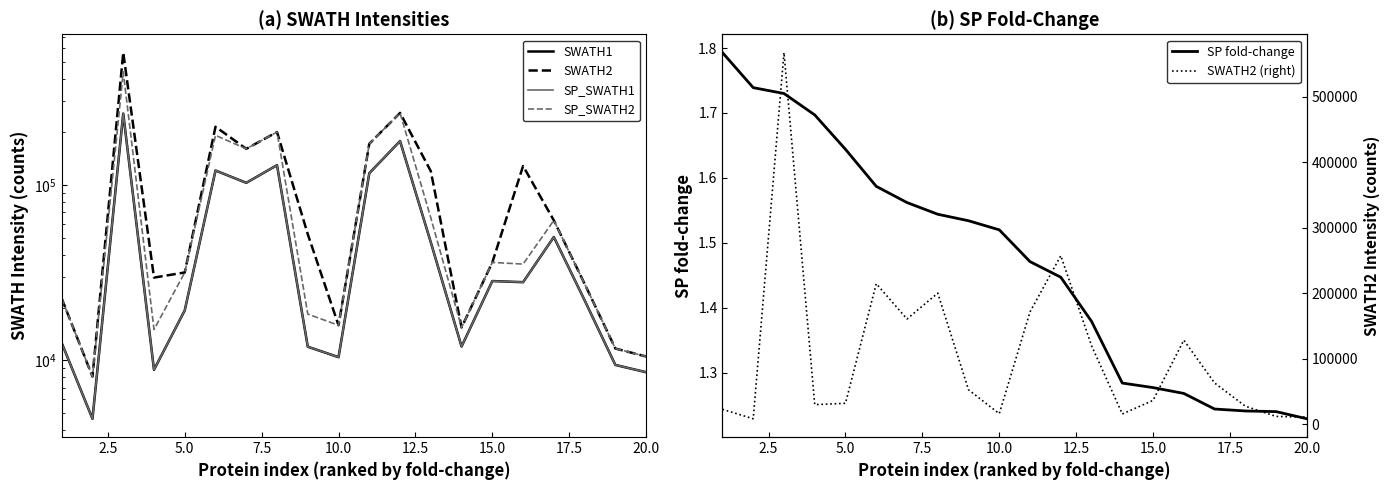

How many series are shown in this chart?

6